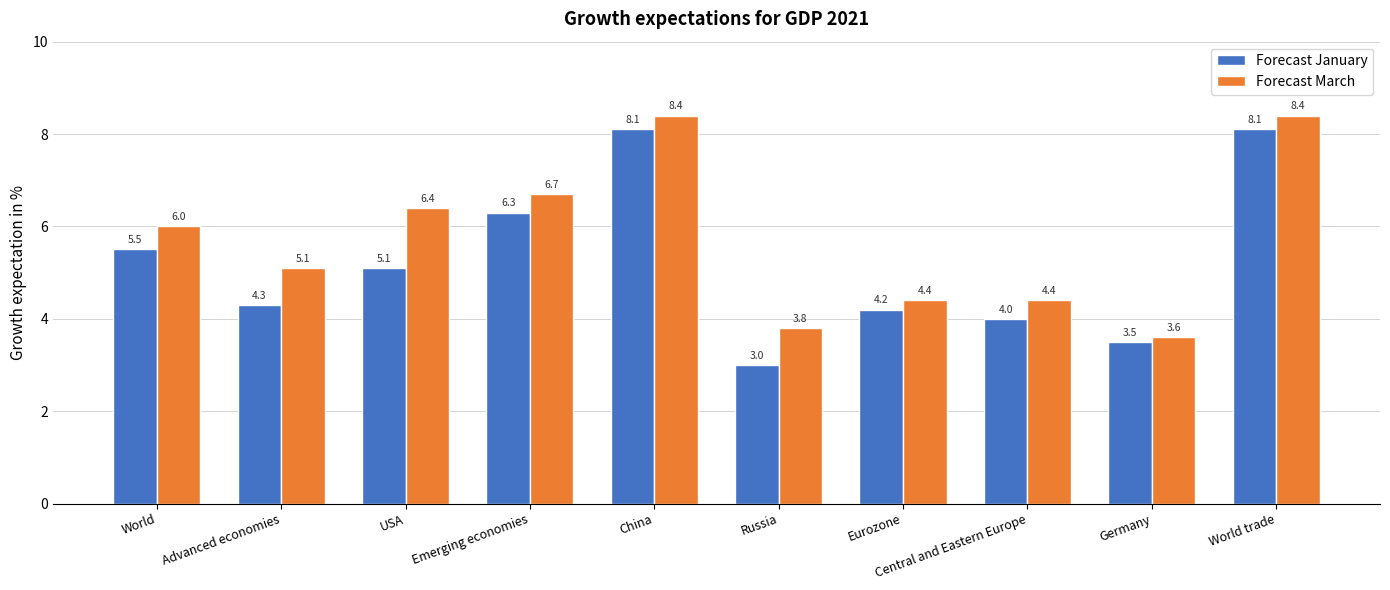

What is the difference between the second highest and second lowest values in the Forecast March series?

4.6